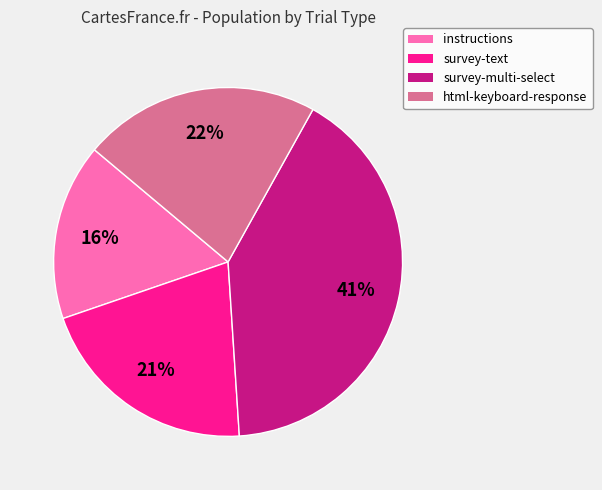

Which slice is the largest?

survey-multi-select